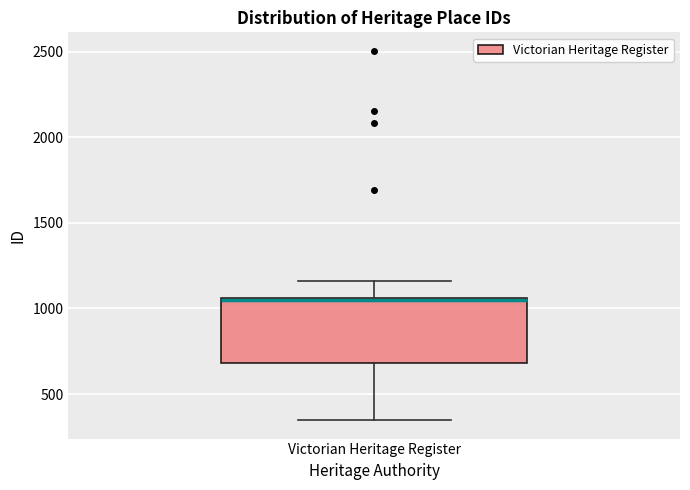

Where is the upper edge of the box for Victorian Heritage Register on the y-axis? The values are not printed on the chart, so give them approximately, as read against the axis.

1050